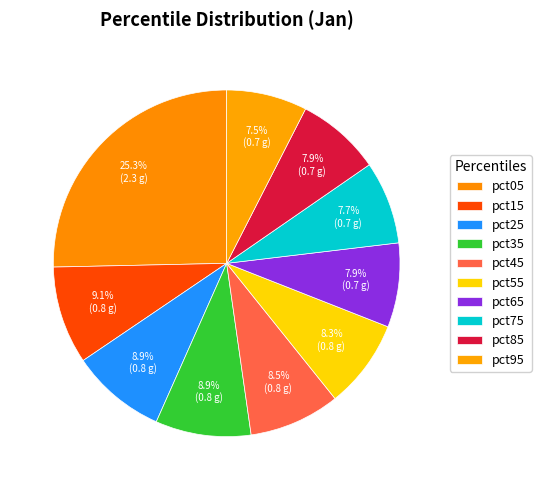

Count the number of slices in the pie.

10